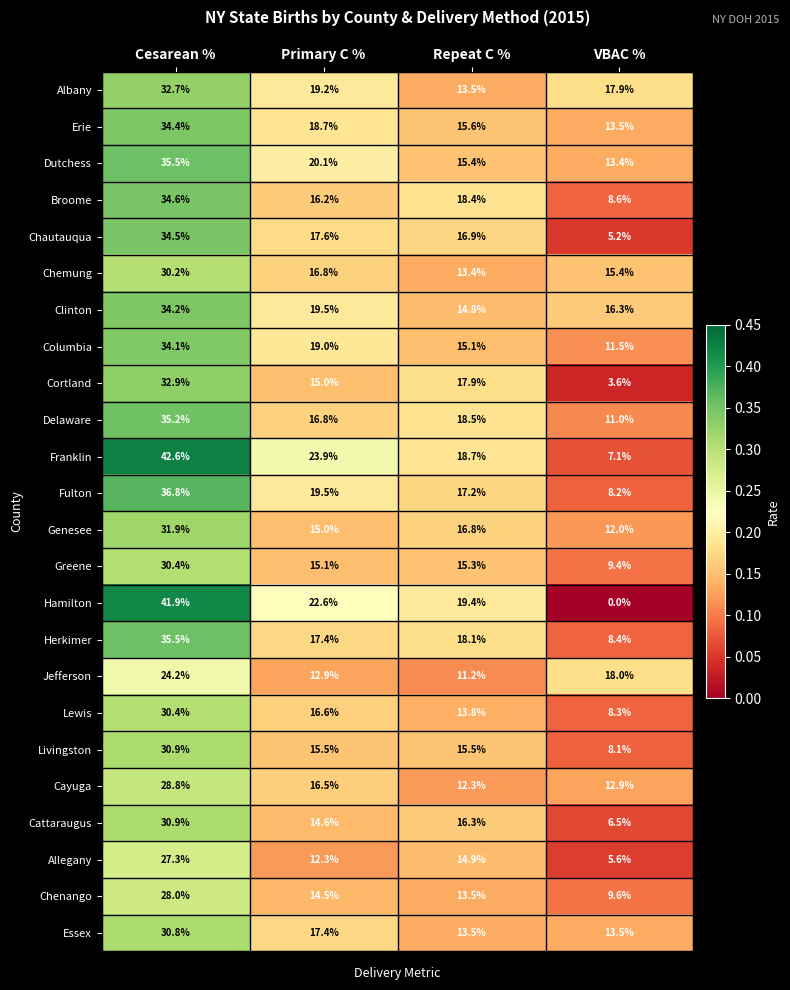

What is the difference between the Columbia values at VBAC % and Cesarean %?

22.6